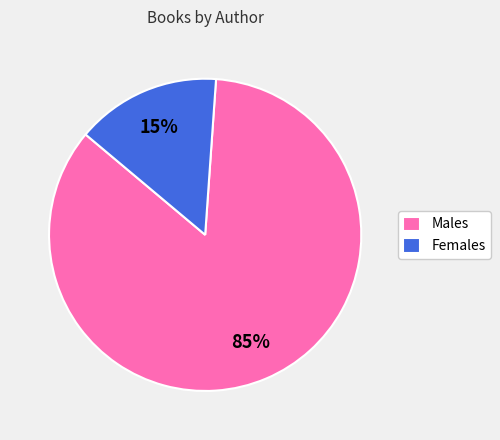

Which slice is the largest?

Males